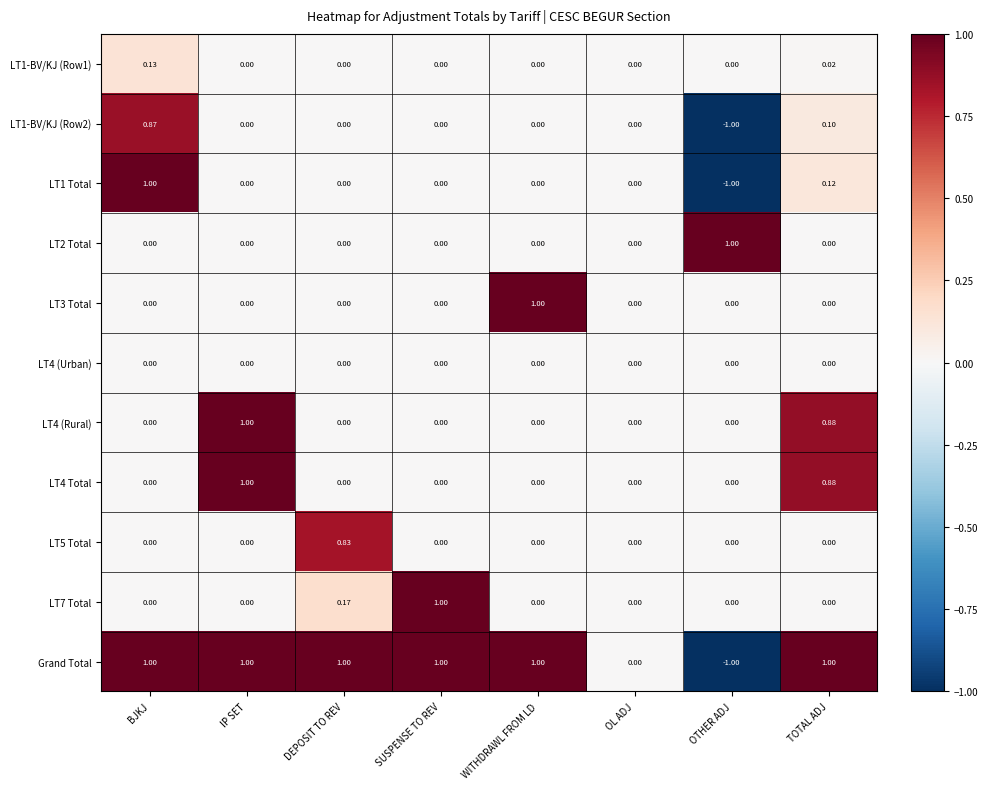

Which series has the largest total across all categories?

Grand Total